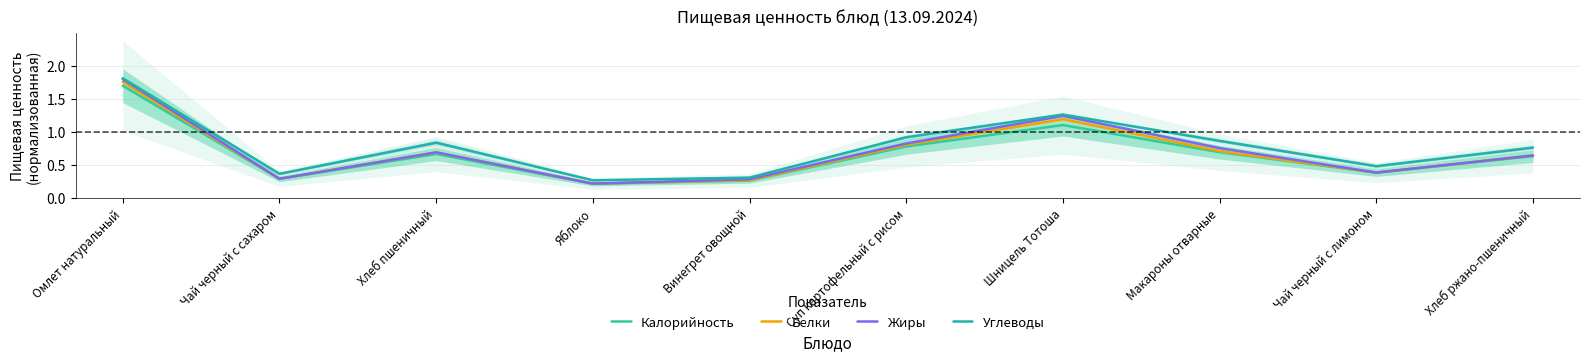

What is the value of the Белки point at the 10th from the left?

0.6